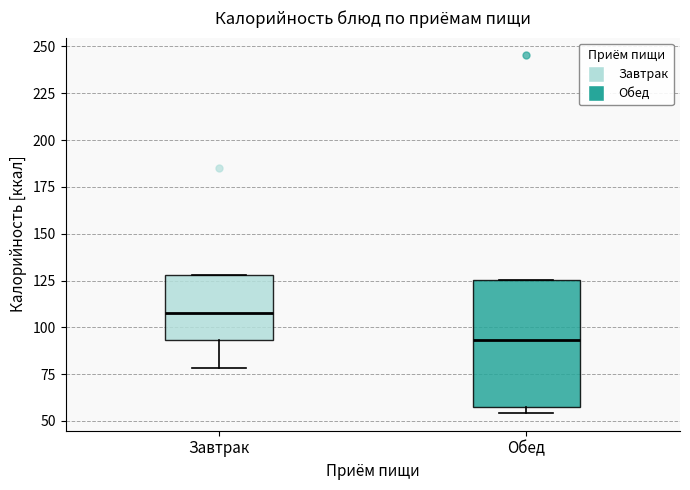

Which box has the highest median line?

Завтрак